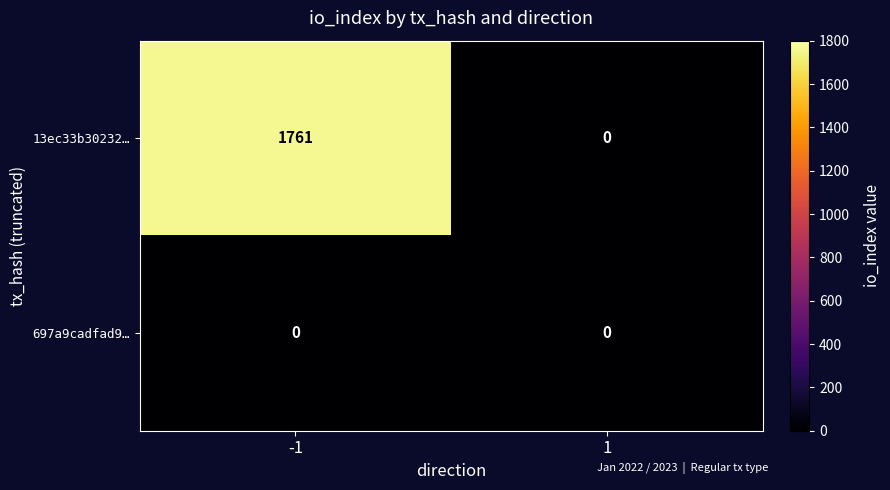

What is the greatest value displayed?

1761